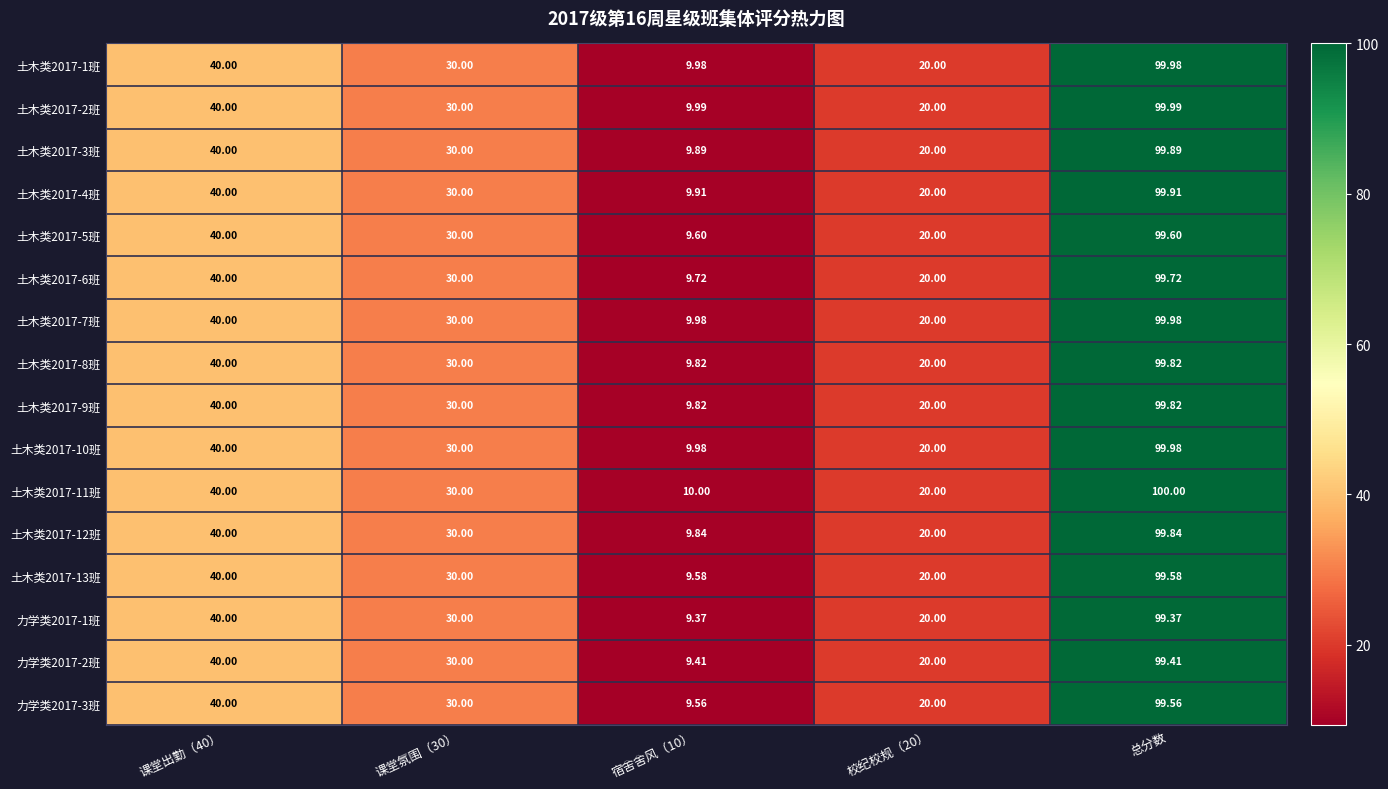

At how many categories does at least one series exceed 33?

2